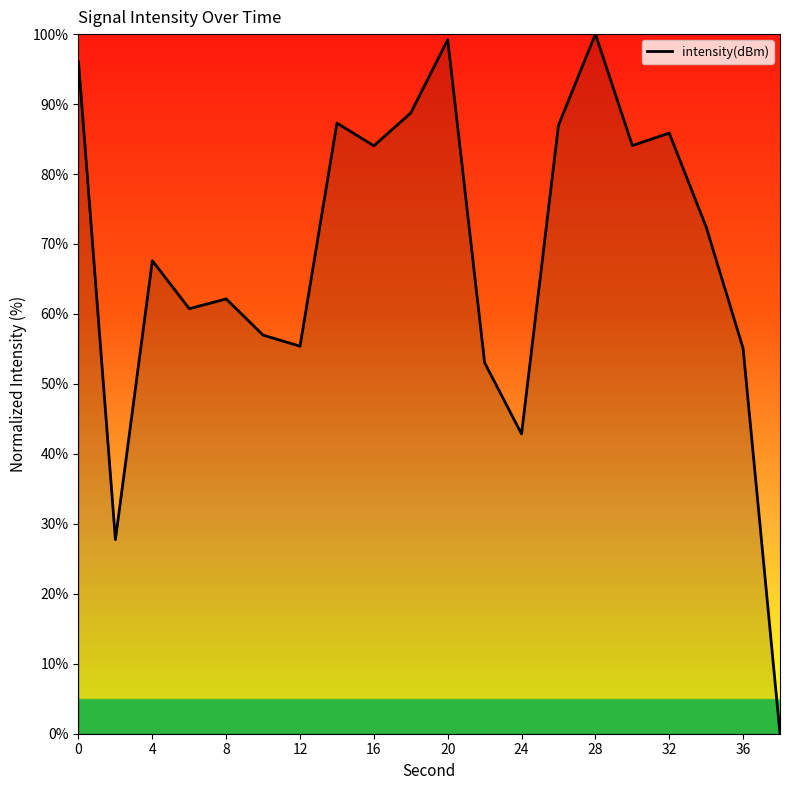

True or false: there are more than 2 points higher than both neighbors.

True